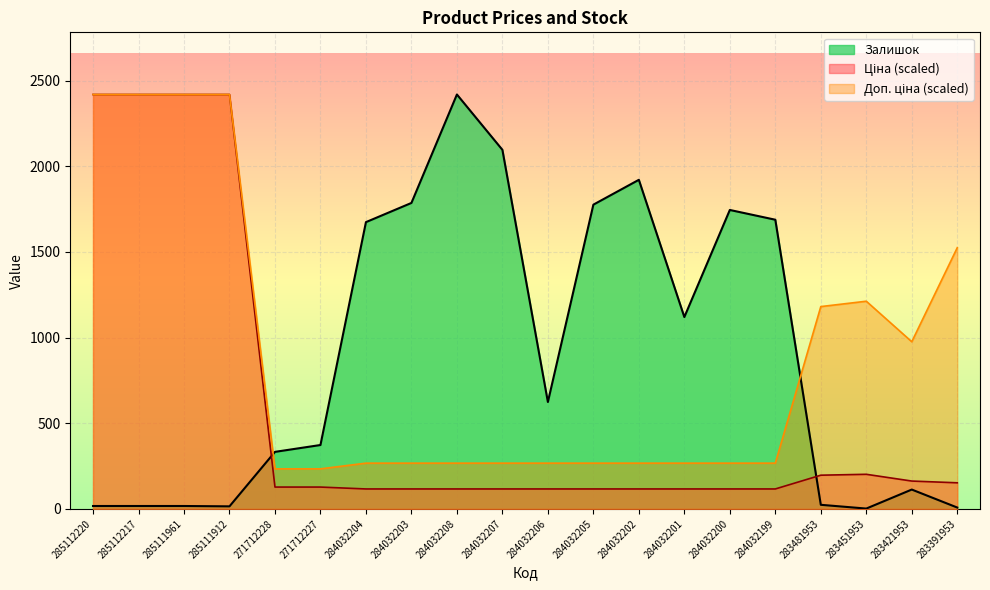

Which series has the widest spread of values?

Залишок